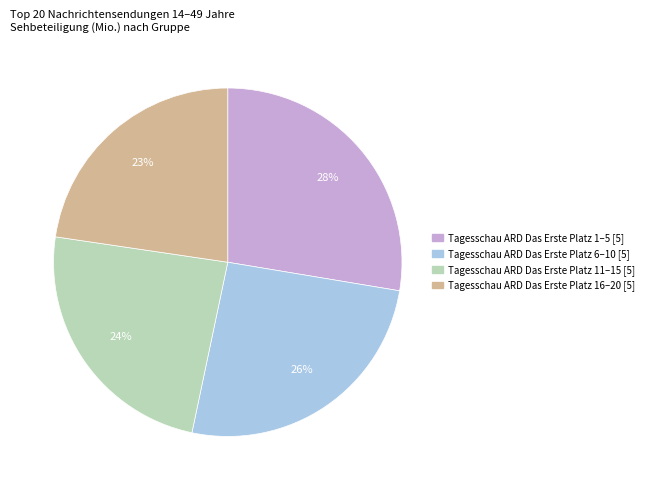

To the nearest percent, what is the average slice percentage?

25%